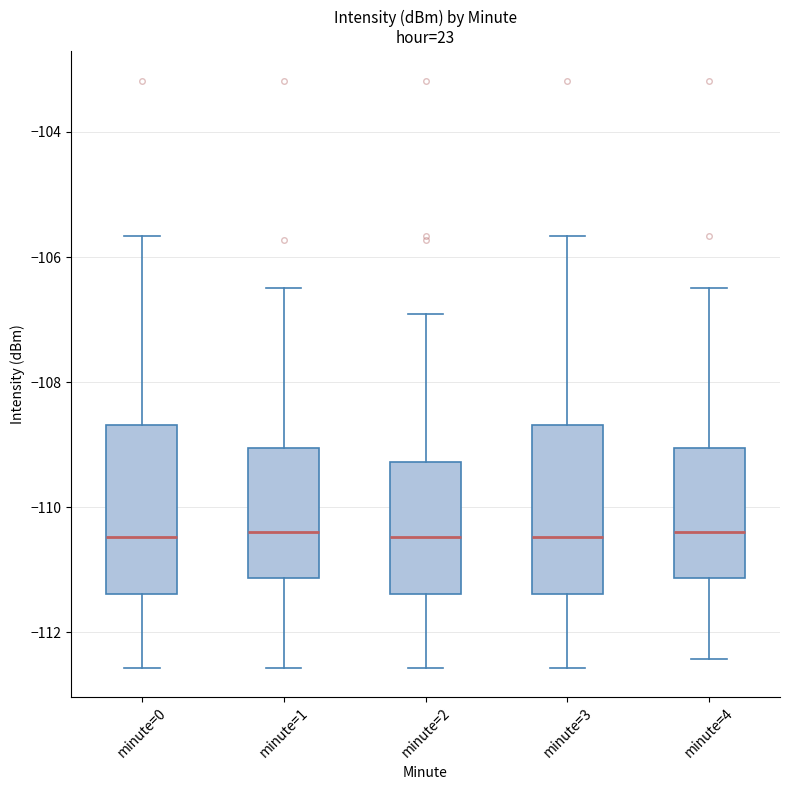

Reading left to right, transcribe this box plot: for each box, give where its median line is, the range the box spans, and where its two whiskers end, as read against the y-axis. The values are not printed on the chart, so give them approximately, as read against the axis.

minute=0: median -110.4, box -111.4 to -108.6, whiskers -112.6 to -105.6
minute=1: median -110.4, box -111.2 to -109.0, whiskers -112.6 to -106.6
minute=2: median -110.4, box -111.4 to -109.2, whiskers -112.6 to -107.0
minute=3: median -110.4, box -111.4 to -108.6, whiskers -112.6 to -105.6
minute=4: median -110.4, box -111.2 to -109.0, whiskers -112.4 to -106.6